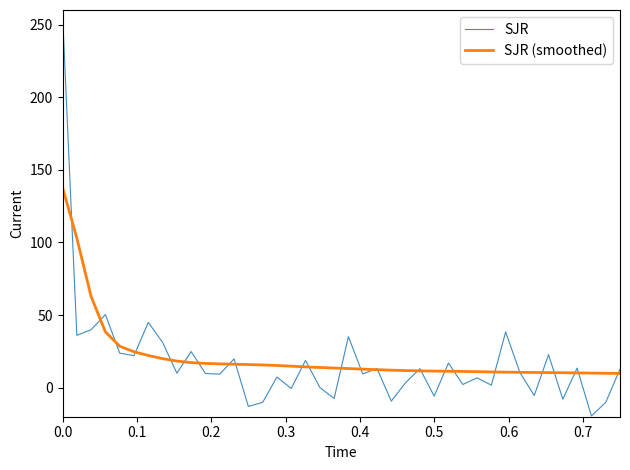

True or false: SJR and SJR (smoothed) intersect in this chart.

True